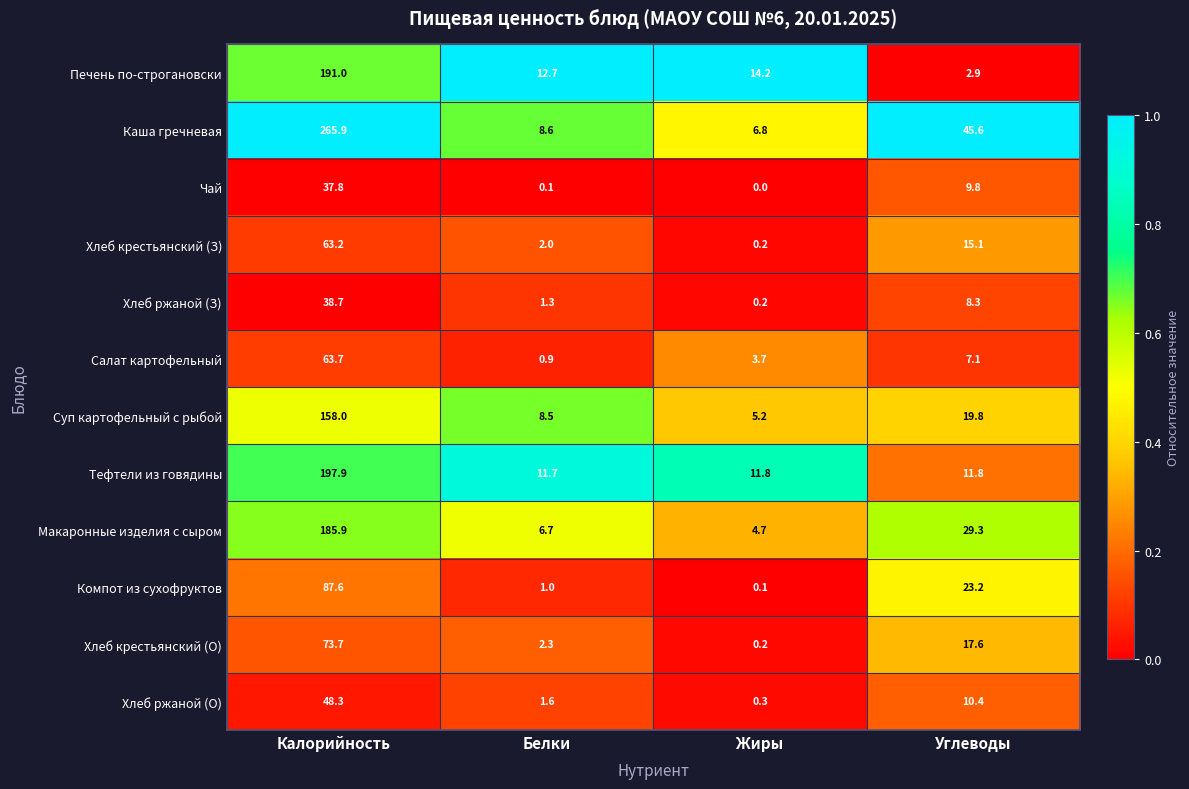

What is the total value across all series at Жиры?

47.4